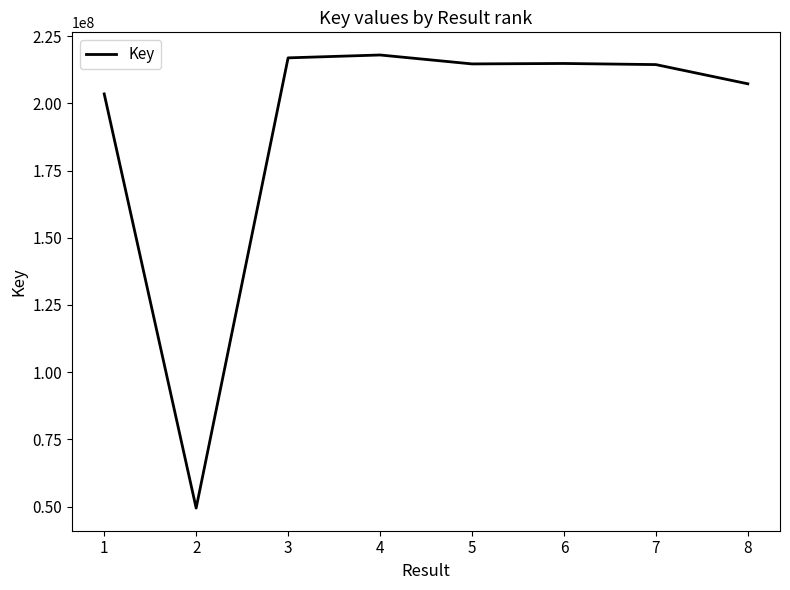

Which category has the lowest value across all series?

2